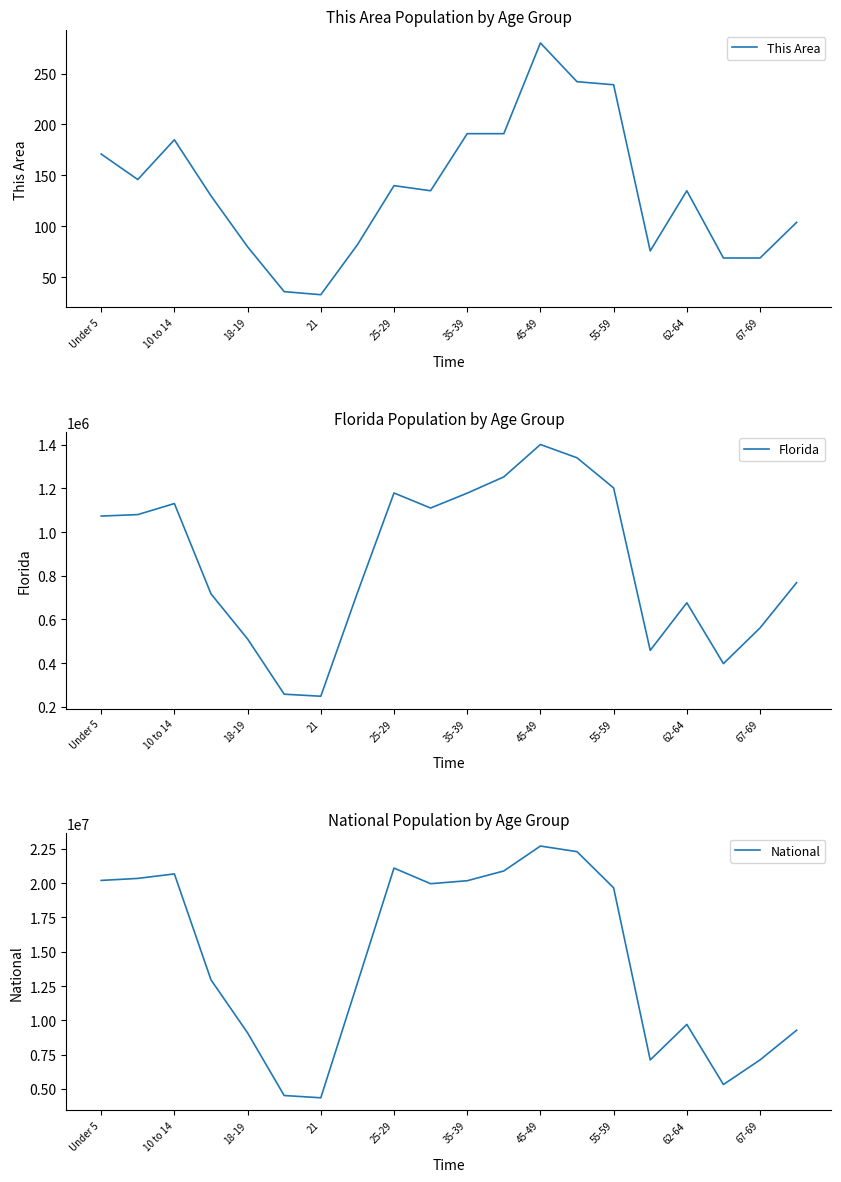

What is the maximum value for This Area?

280